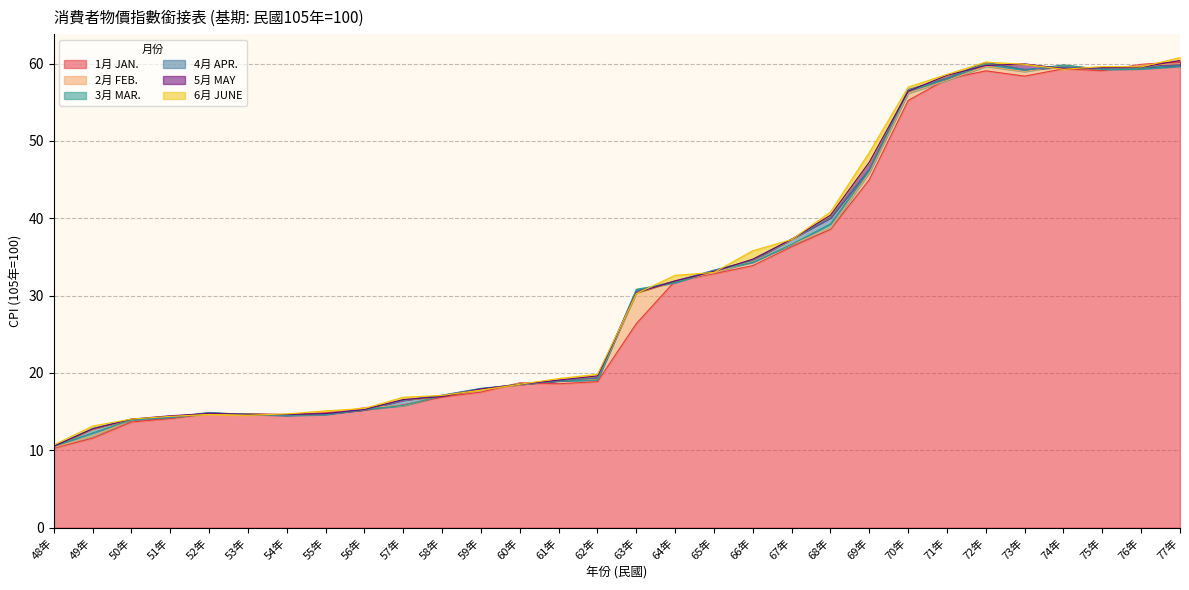

The value of 5月 MAY at 61年 is 12.2. True or false?

False